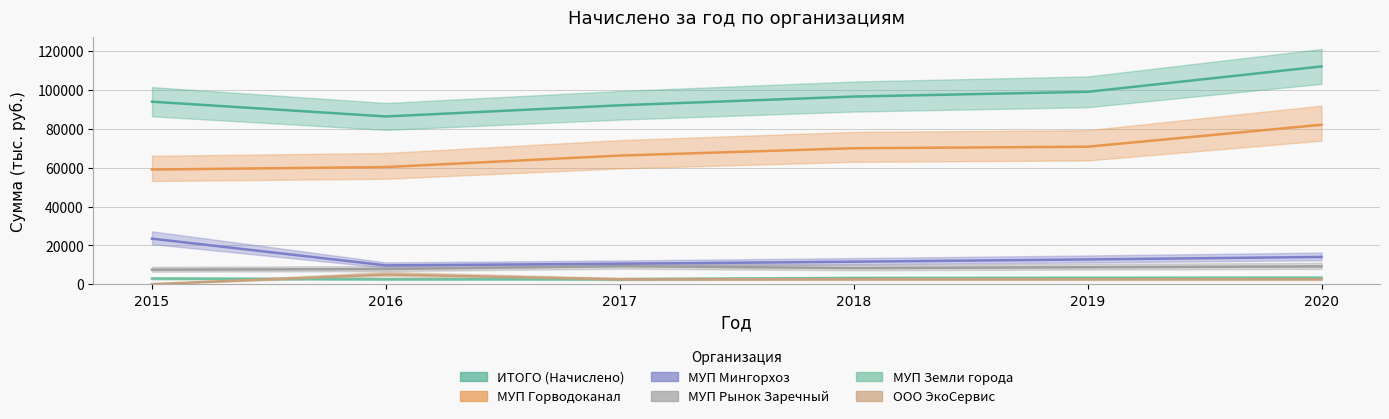

What is the smallest value displayed?

81.1